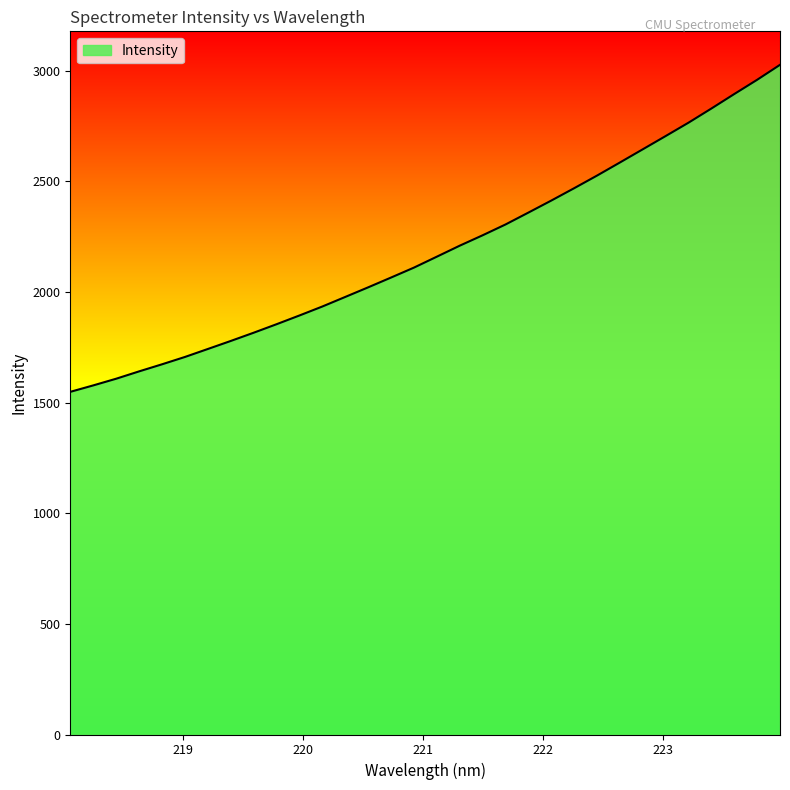

What is the greatest value displayed?

3026.0